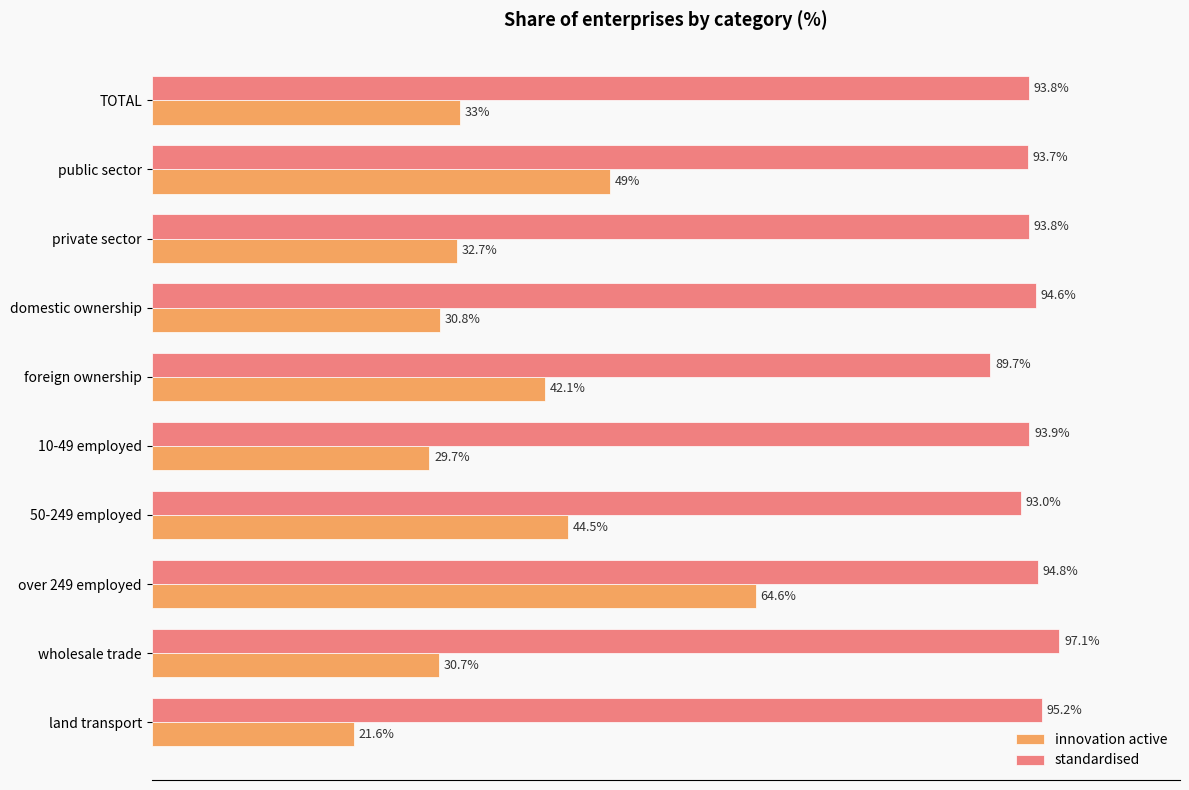

Which series has the widest spread of values?

innovation active